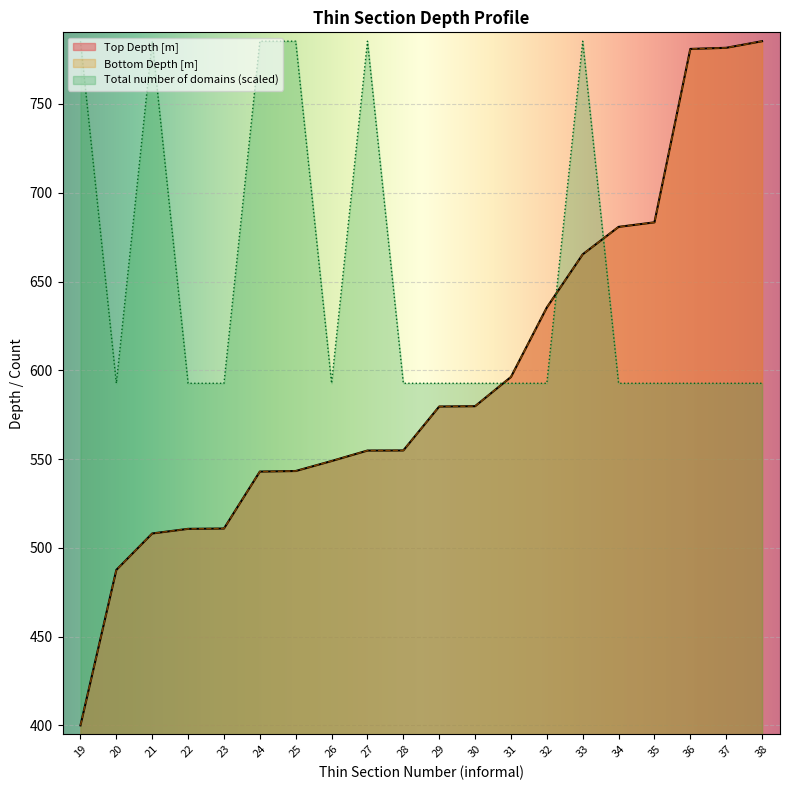

What is the sum of the Top Depth [m] values at 34 and 33?

1346.1